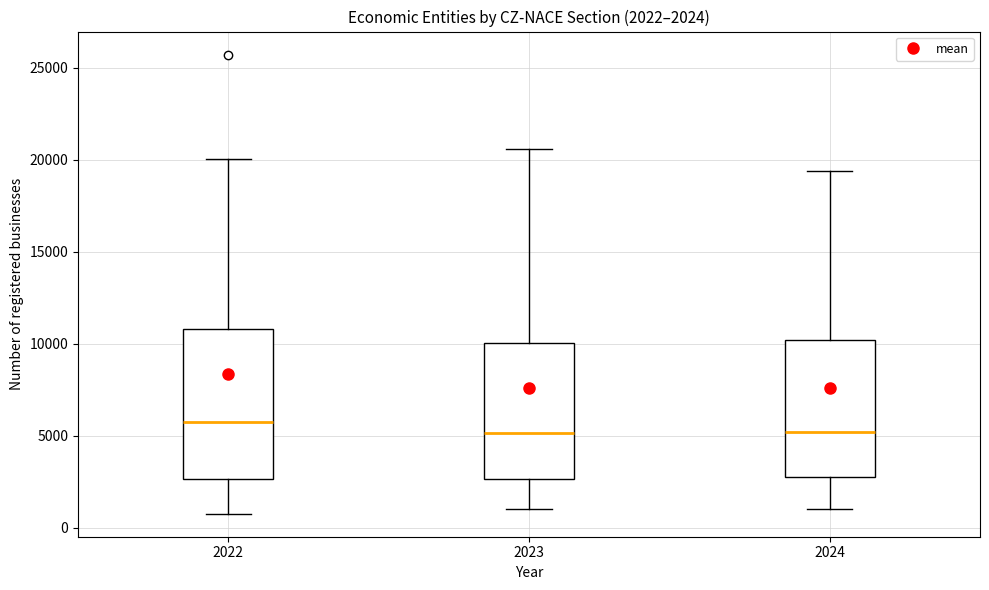

Comparing the boxes themselves (not the whiskers), which one is the tallest?

2022